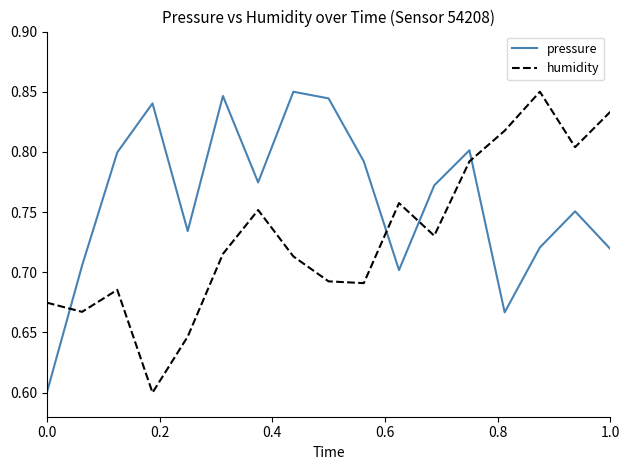

List the series in order of their overall mean, highest first.

pressure, humidity